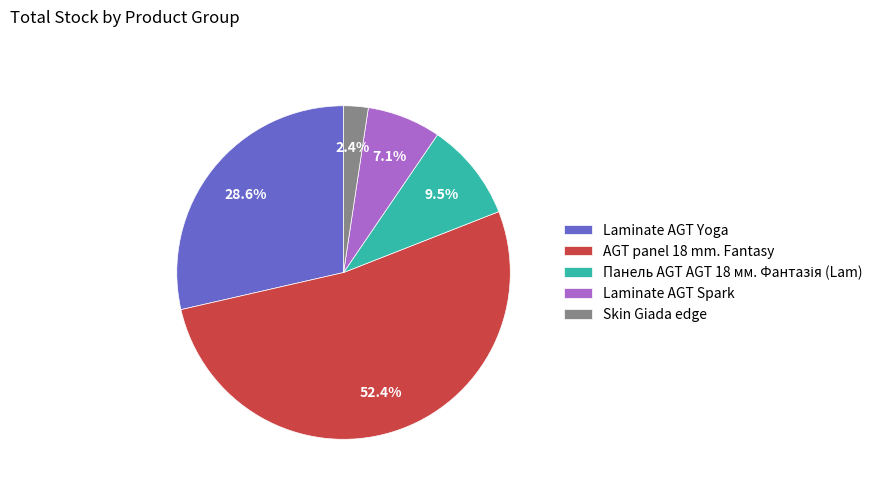

Which has a higher value, Skin Giada edge or Laminate AGT Spark?

Laminate AGT Spark